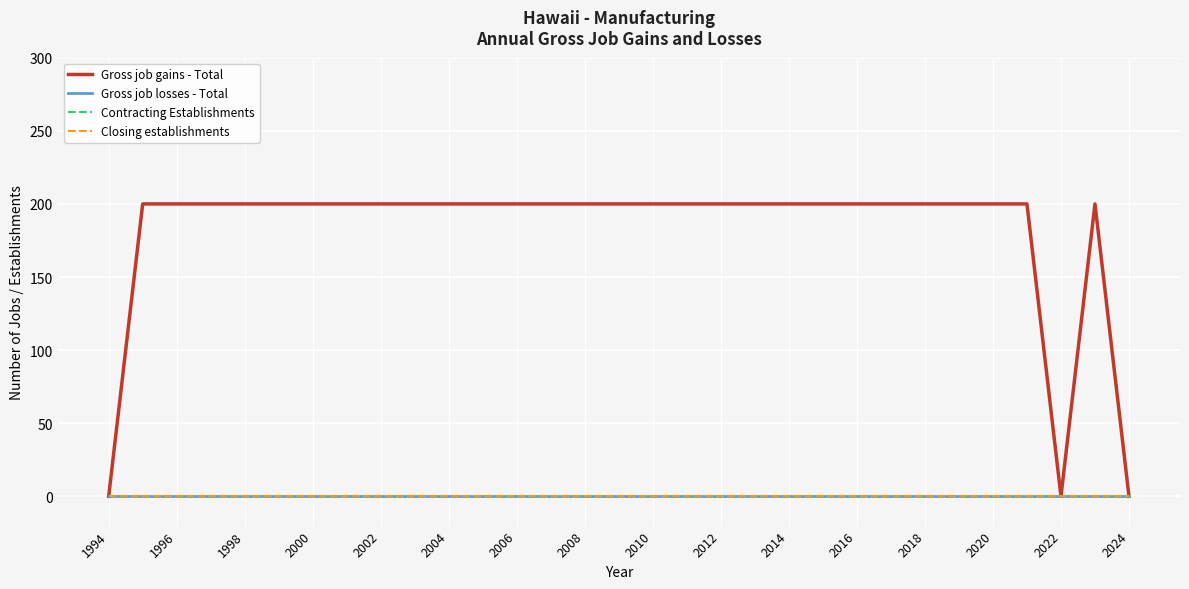

True or false: Closing establishments and Gross job gains - Total intersect in this chart.

False